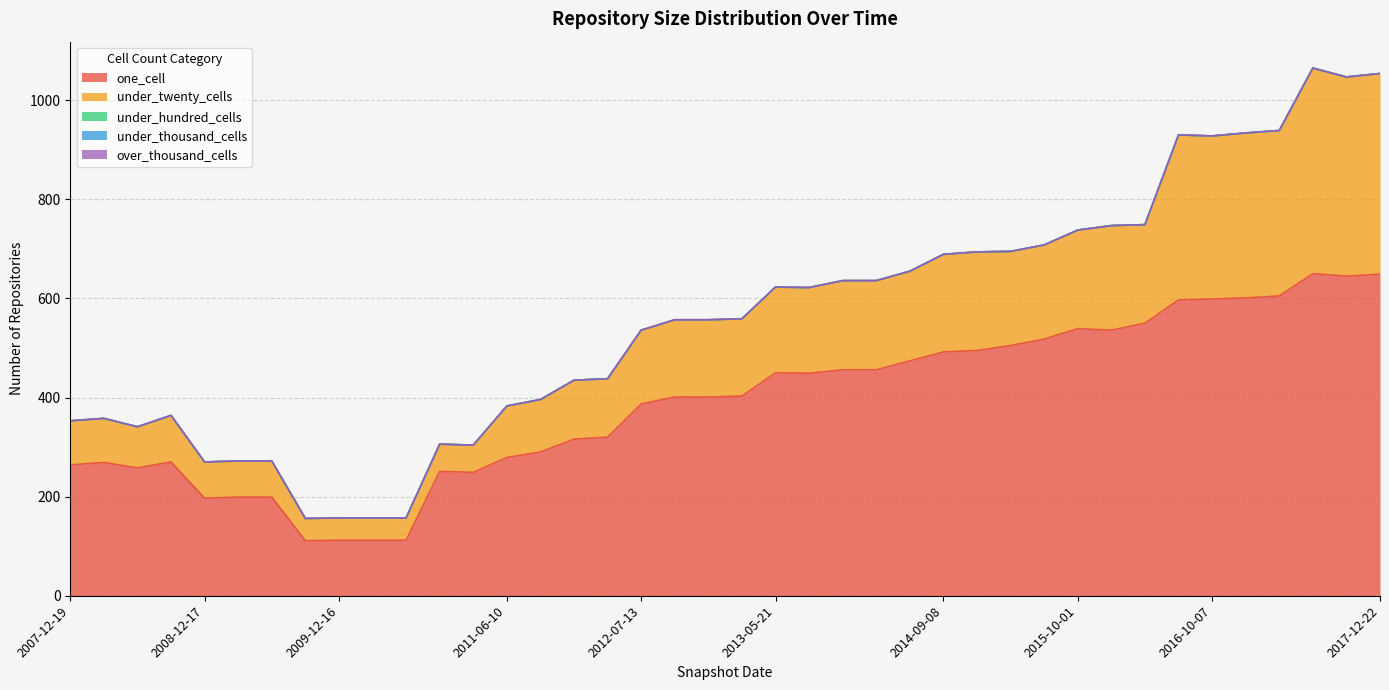

Reading left to right, extract all data points from this chart.

one_cell: 264	269	258	270	197	199	199	111	112	112	112	251	249	279	290	316	320	387	401	401	403	450	449	456	456	474	492	495	505	518	539	536	550	597	599	601	605	650	645	649
under_twenty_cells: 89	89	83	94	73	73	73	45	45	45	45	55	55	104	106	119	118	149	156	156	156	173	173	180	180	181	197	199	190	190	199	211	199	333	329	333	334	415	402	405
under_hundred_cells: 0	0	0	0	0	0	0	0	0	0	0	0	0	0	0	0	0	0	0	0	0	0	0	0	0	0	0	0	0	0	0	0	0	0	0	0	0	0	0	0
under_thousand_cells: 0	0	0	0	0	0	0	0	0	0	0	0	0	0	0	0	0	0	0	0	0	0	0	0	0	0	0	0	0	0	0	0	0	0	0	0	0	0	0	0
over_thousand_cells: 0	0	0	0	0	0	0	0	0	0	0	0	0	0	0	0	0	0	0	0	0	0	0	0	0	0	0	0	0	0	0	0	0	0	0	0	0	0	0	0